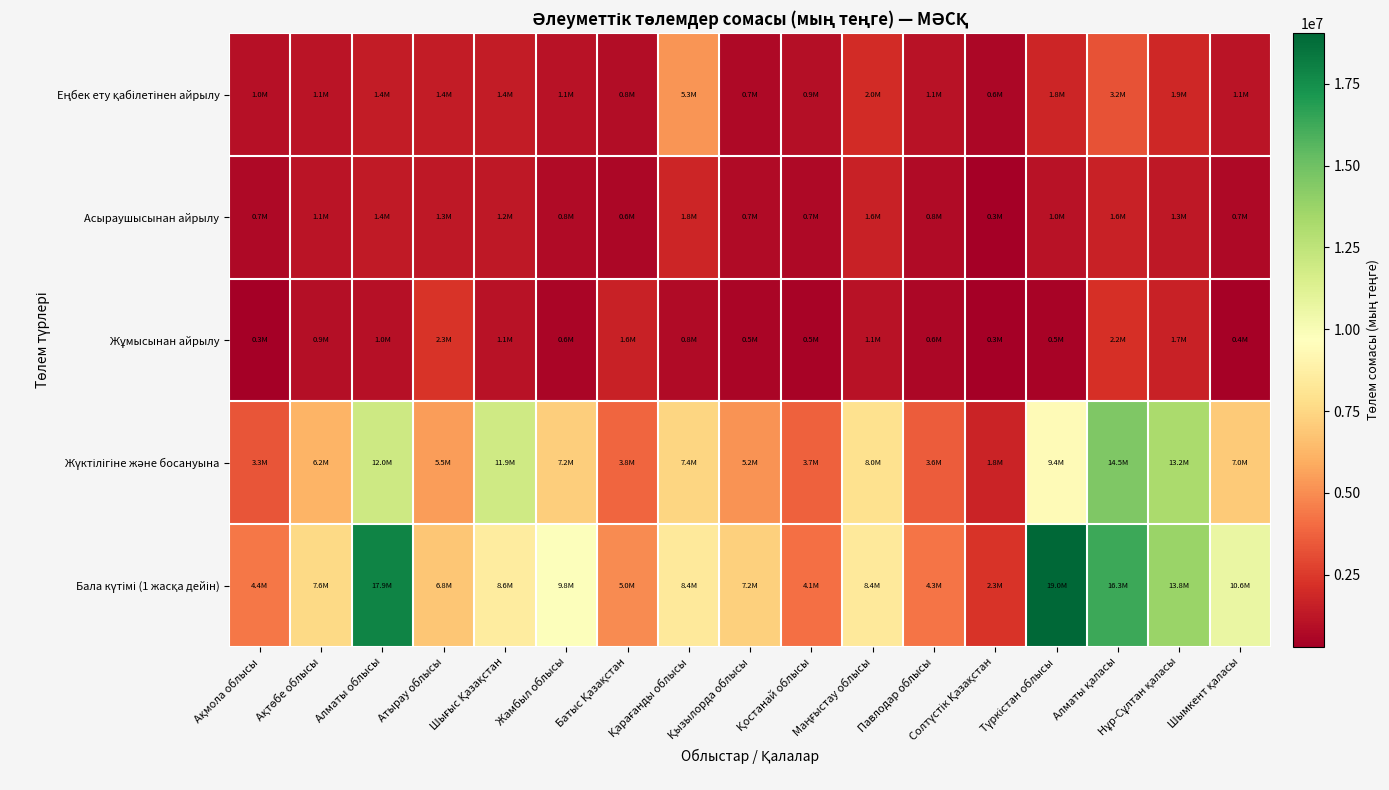

How many categories are shown in the chart?

17